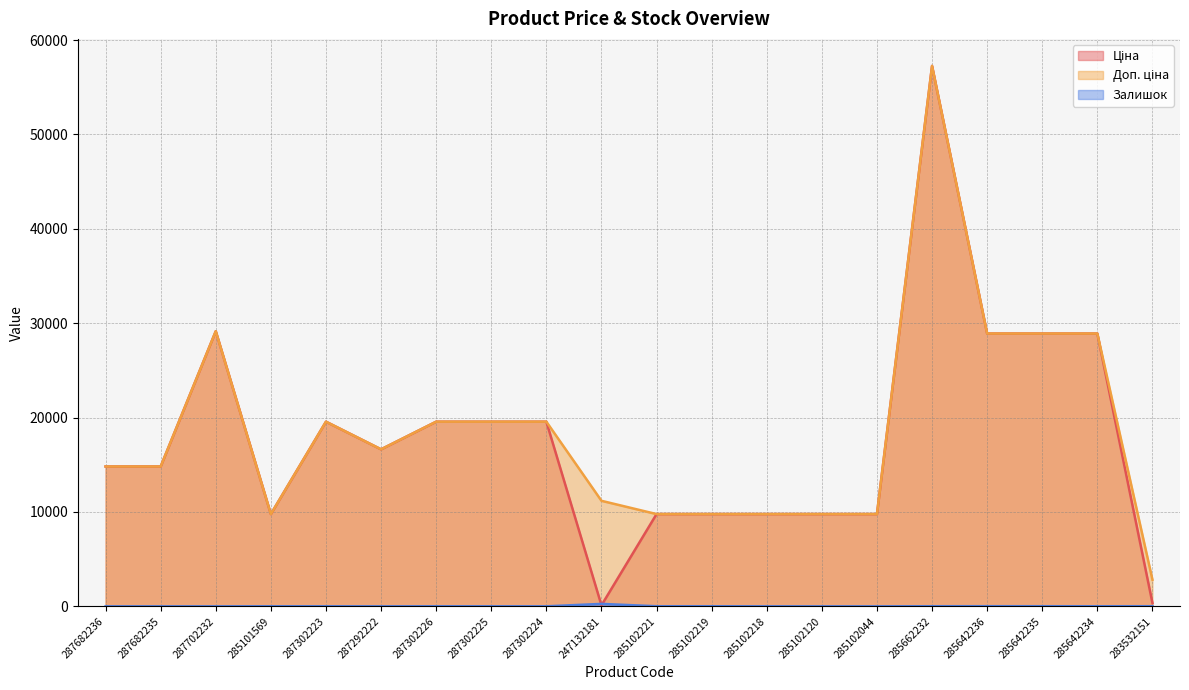

How many lines are shown in the chart?

3